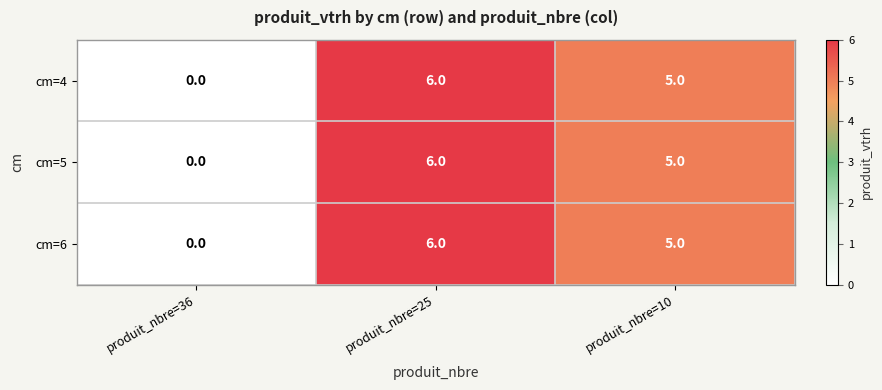

Reading left to right, extract all data points from this chart.

cm=4: produit_nbre=36=0	produit_nbre=25=6	produit_nbre=10=5
cm=5: produit_nbre=36=0	produit_nbre=25=6	produit_nbre=10=5
cm=6: produit_nbre=36=0	produit_nbre=25=6	produit_nbre=10=5